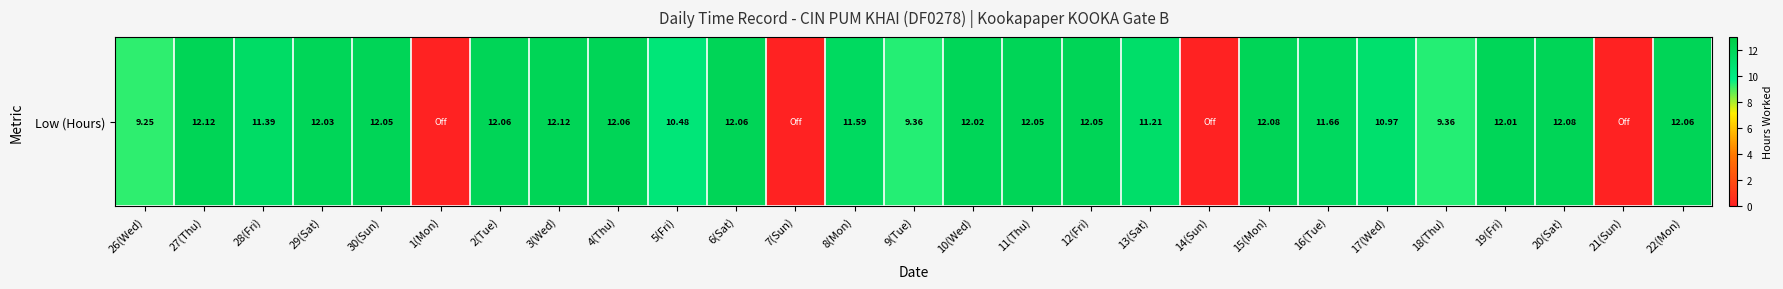

Is it true that the value at 9(Tue) is 9.4?

True